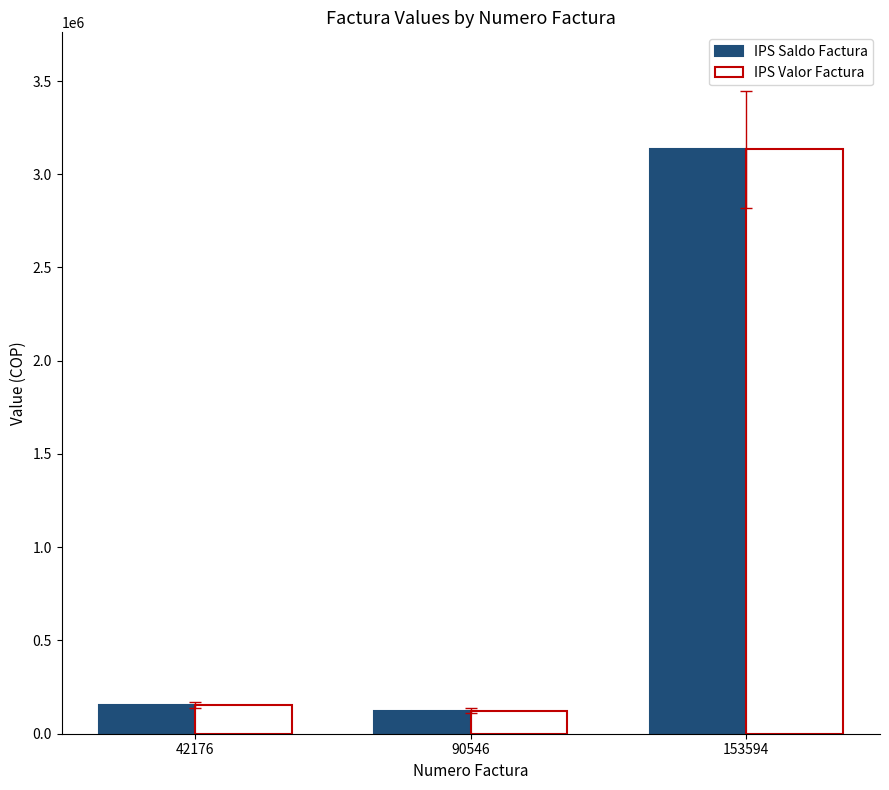

What is the smallest value displayed?

123000